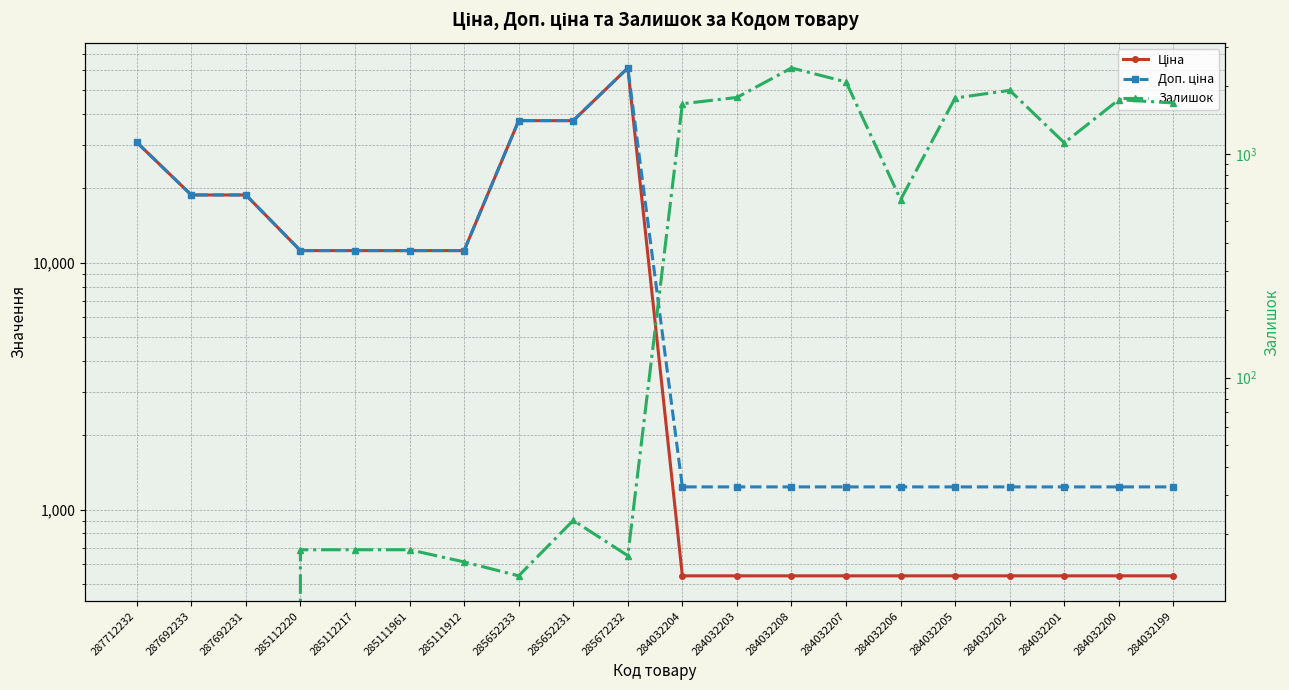

Where is the first local maximum for Ціна?

285672232